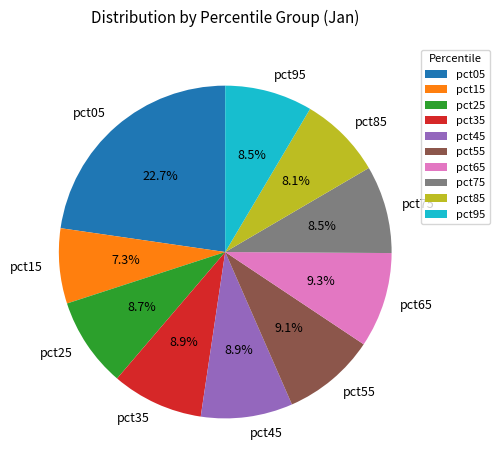

Count the number of slices in the pie.

10